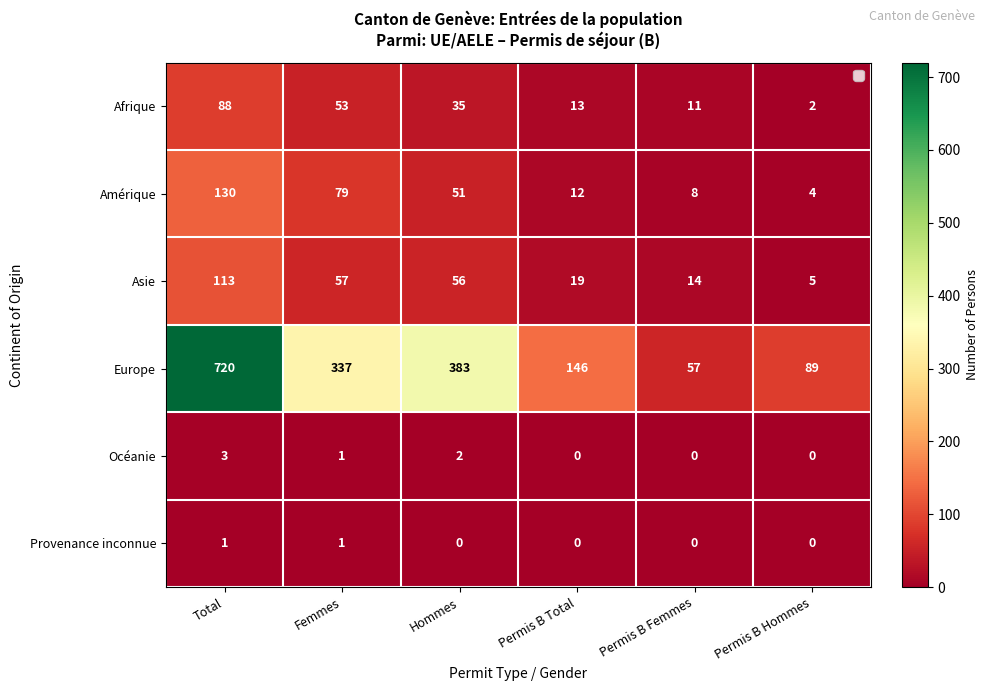

The value of Europe at Permis B Hommes is 32. True or false?

False